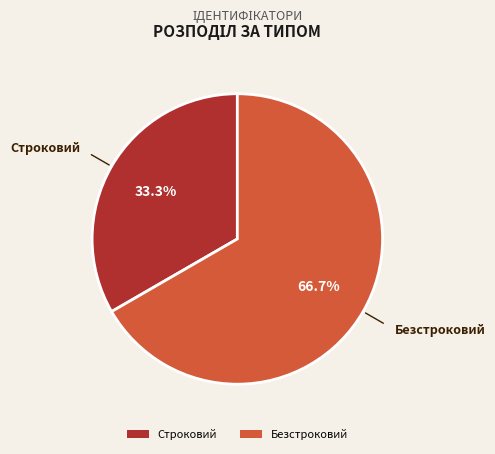

Combined, what portion of the pie is Строковий and Безстроковий?

100.0%